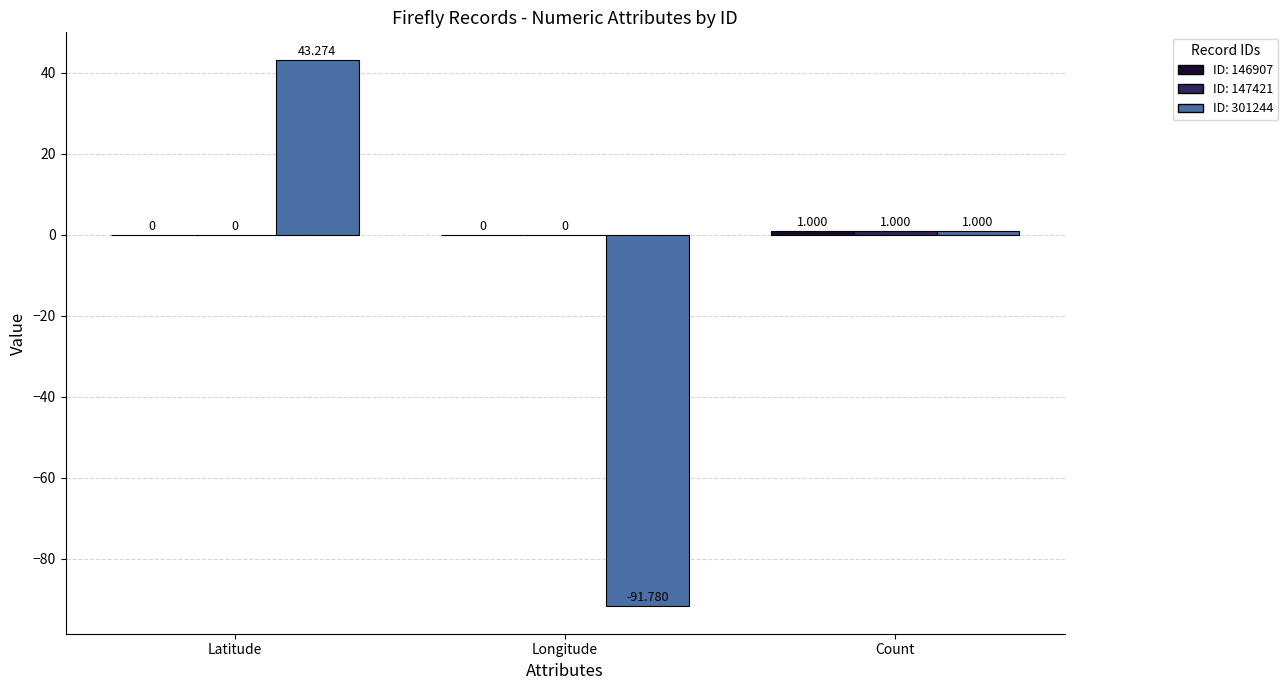

At which category is the sum across all series the highest?

Latitude